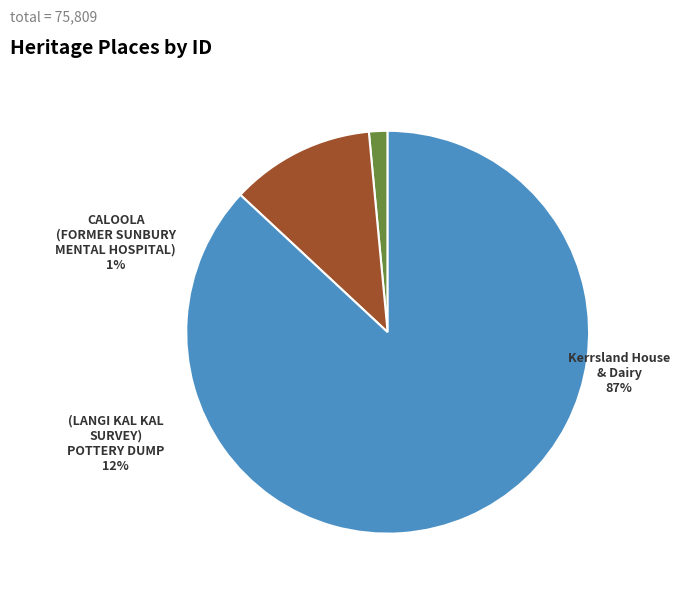

Does any single category account for the majority?

Yes